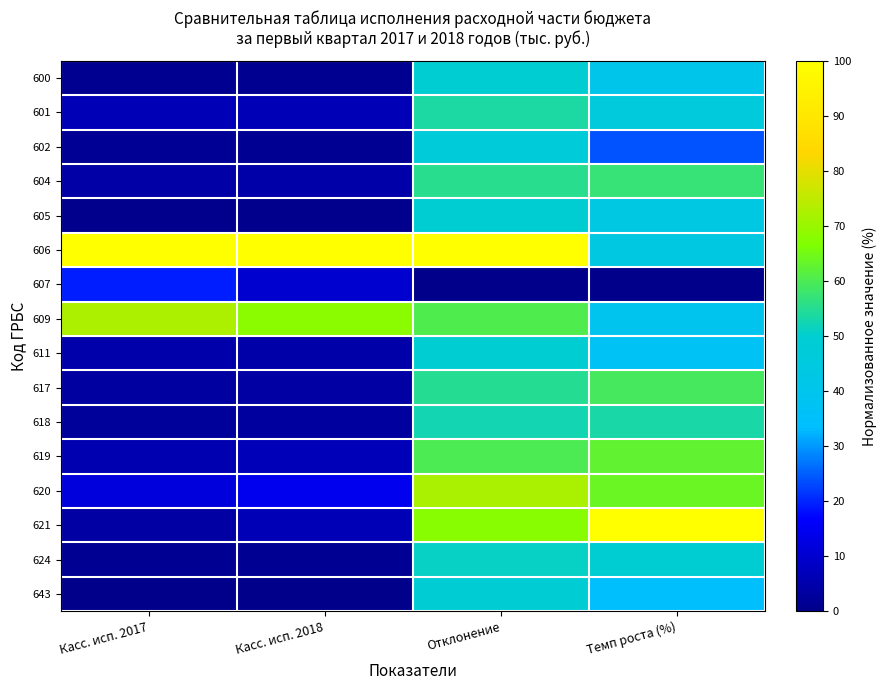

Between Темп роста (%) and Касс. исп. 2017, which is larger?

Темп роста (%)